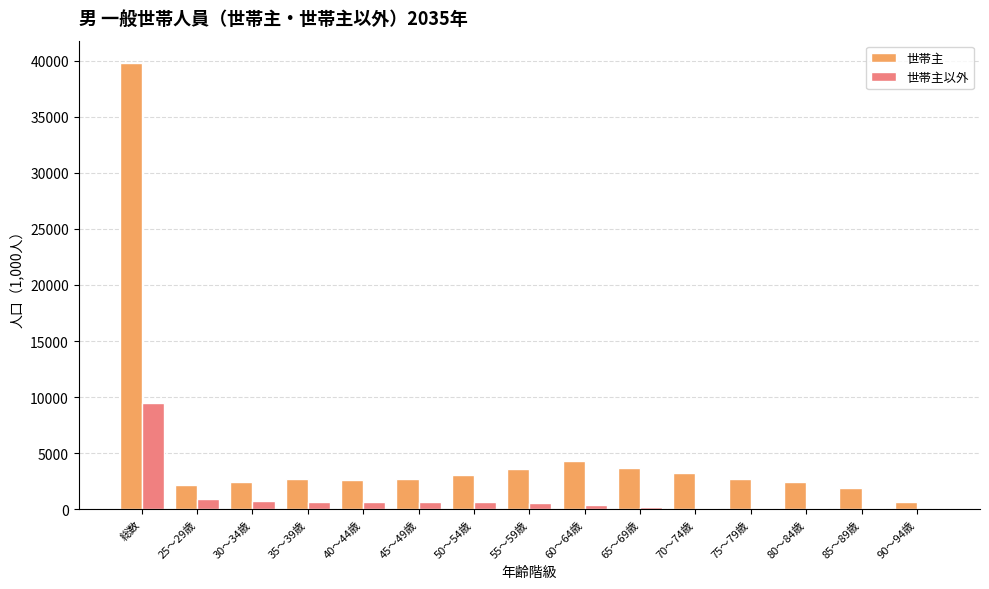

True or false: 世帯主 has a value of 2705.9 at 35～39歳.

True